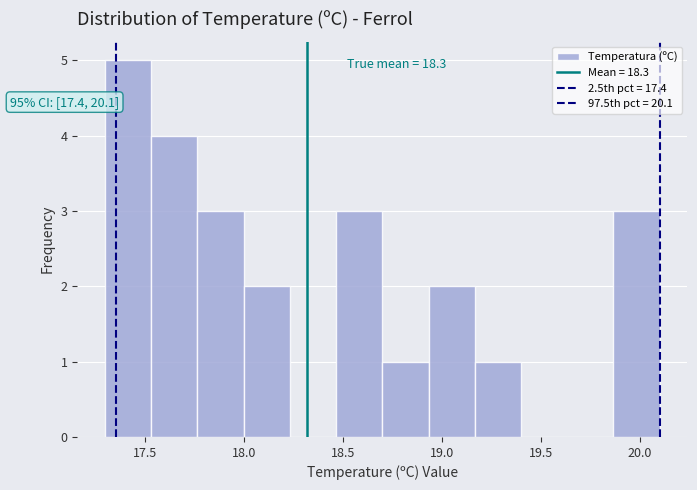

Over which range of the x-axis is the bar tallest?

17.30 to 17.55